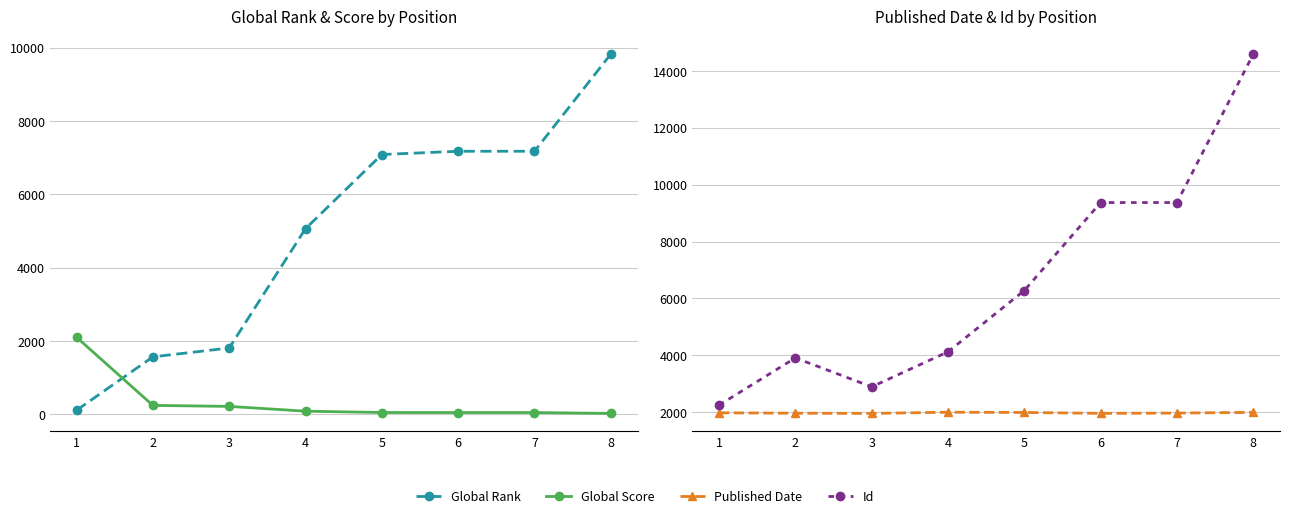

True or false: Published Date and Global Score intersect in this chart.

True